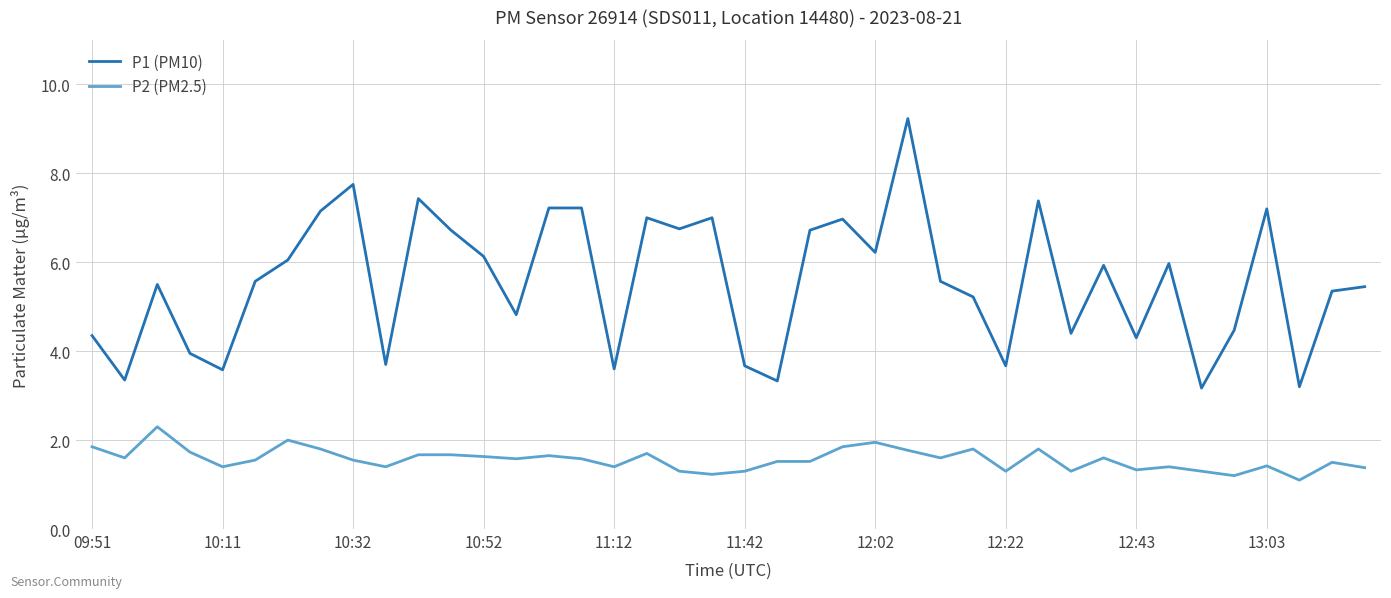

Which series has the widest spread of values?

P1 (PM10)